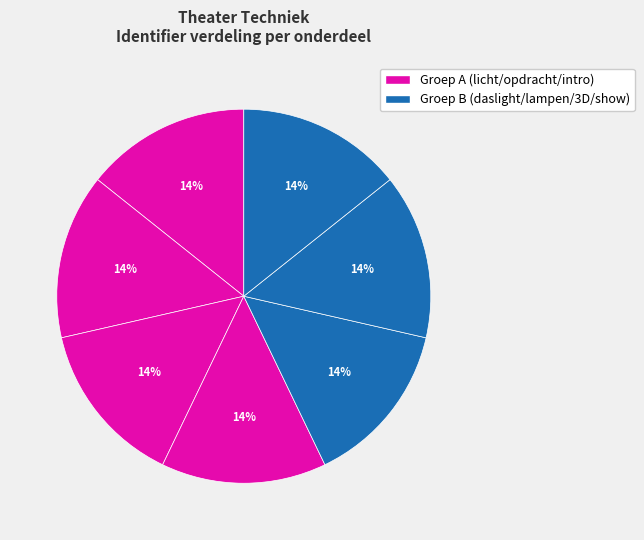

To the nearest percent, what is the average slice percentage?

14%